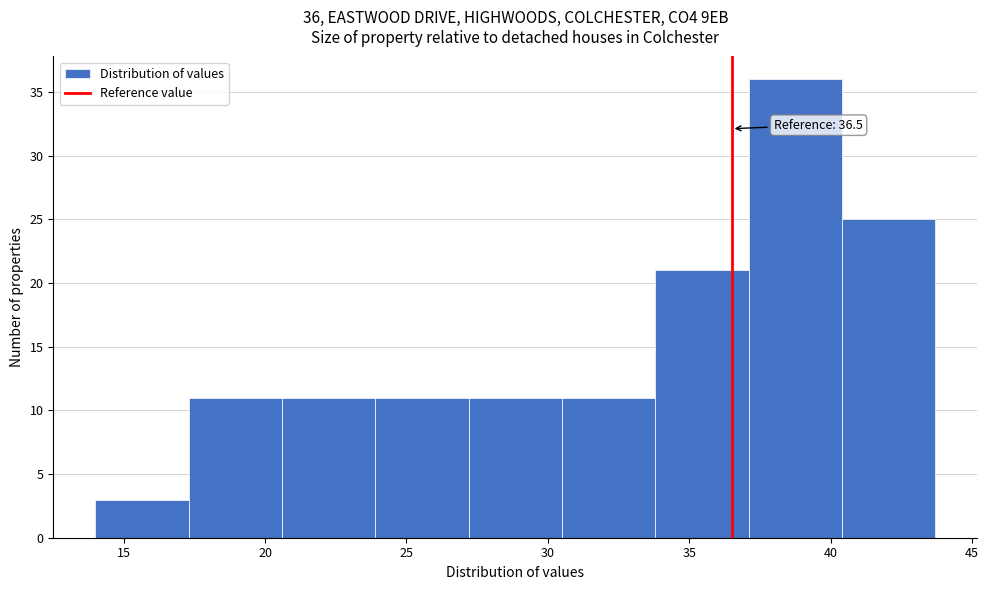

Over which range of the x-axis is the bar tallest?

37.1 to 40.4